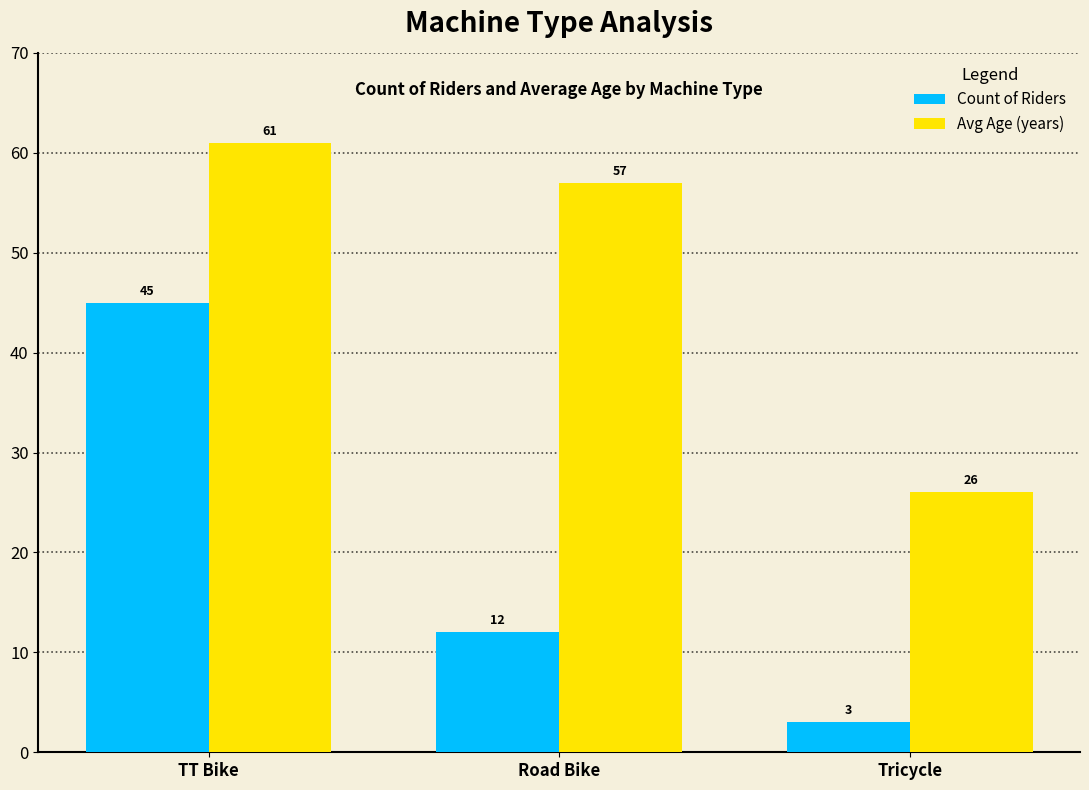

Which series changed the most between Road Bike and Tricycle?

Avg Age (years)